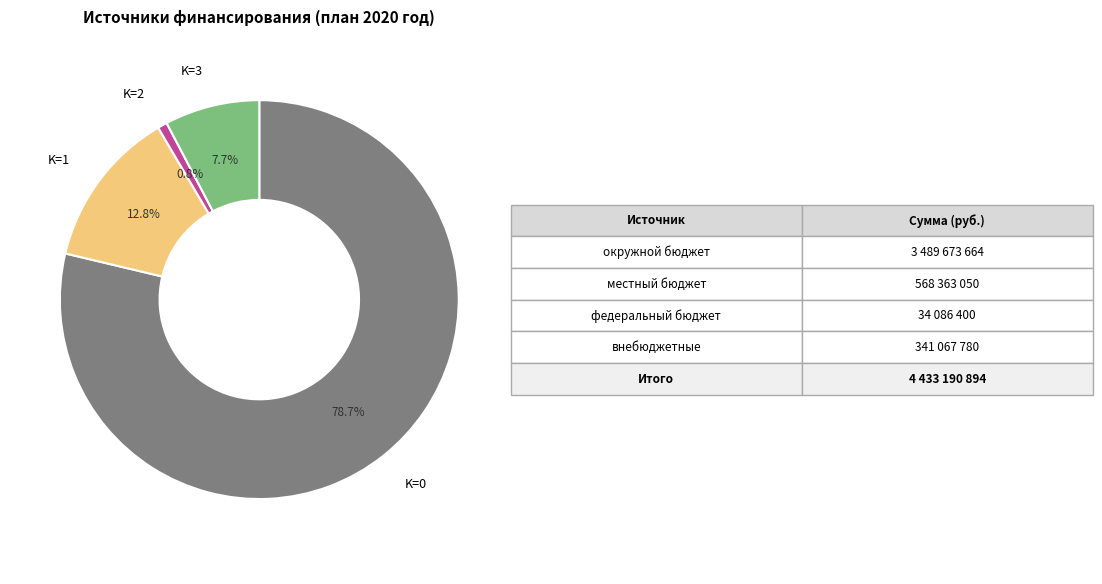

Is there a majority slice in this chart?

Yes